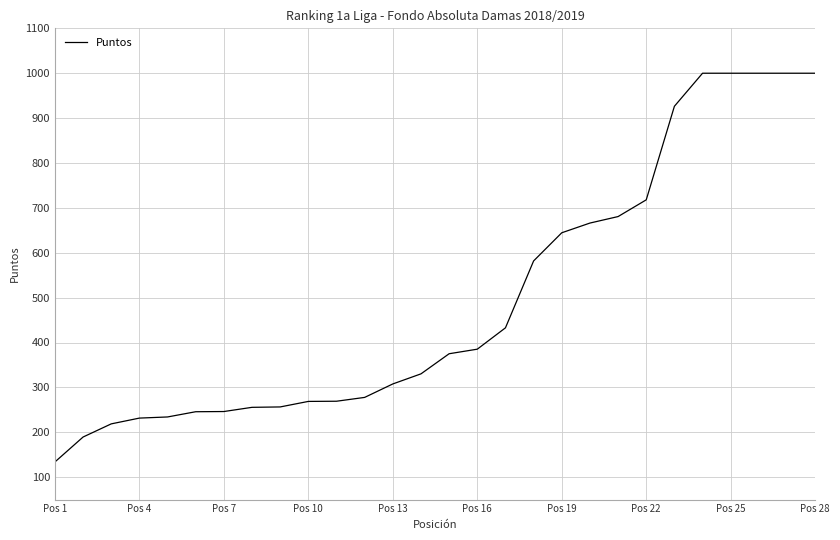

What is the maximum value shown in the chart?

1000.0